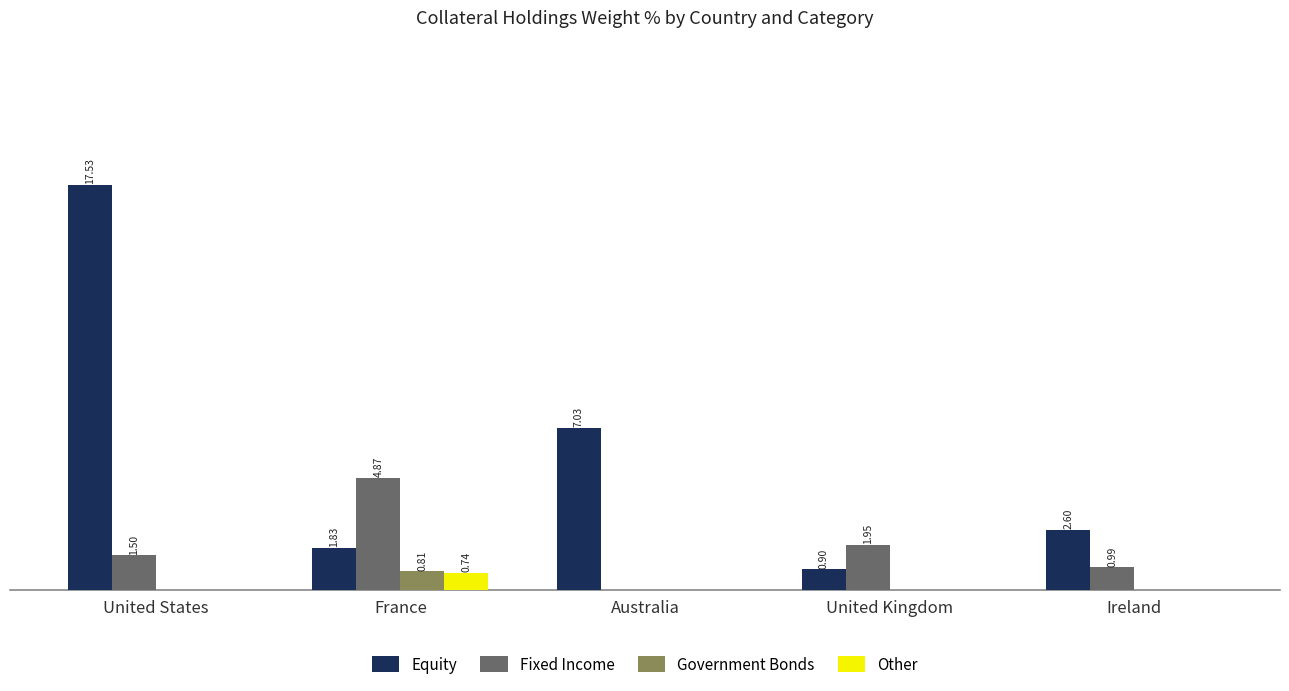

Is the value of Equity at United Kingdom greater than the value of Fixed Income at France?

No